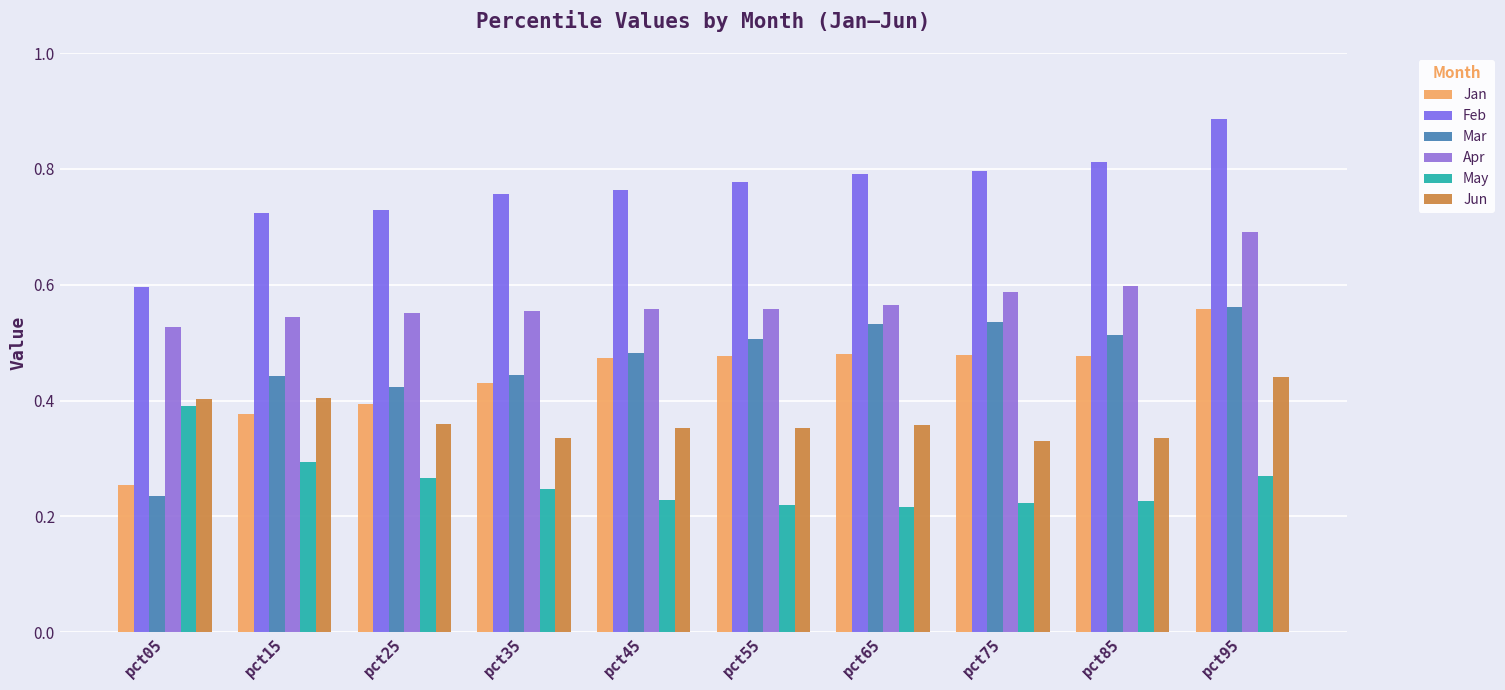

What is the total value across all series at pct35?

2.8